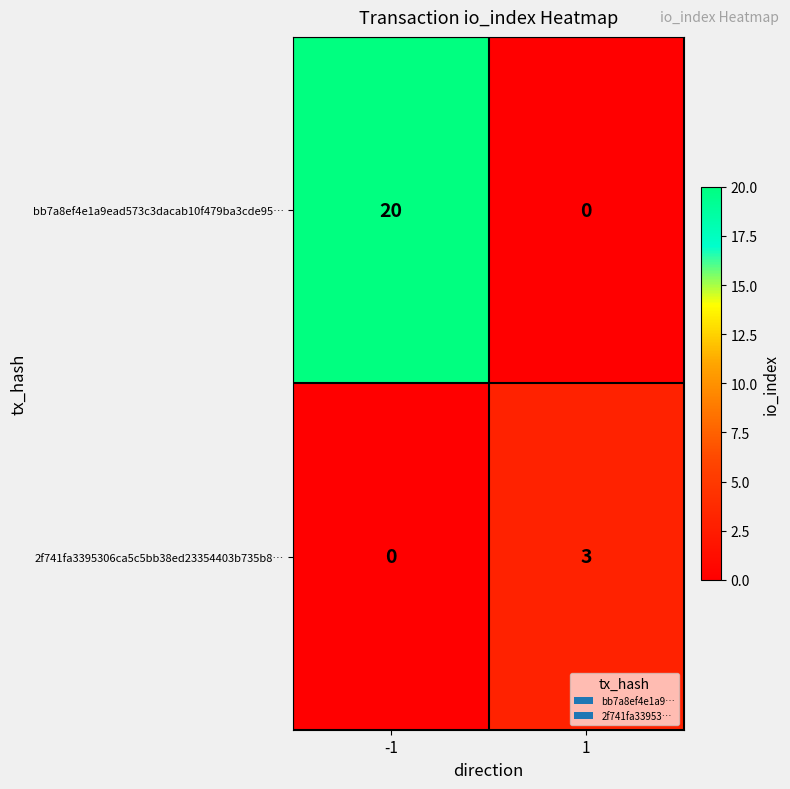

How many categories are shown in the chart?

2